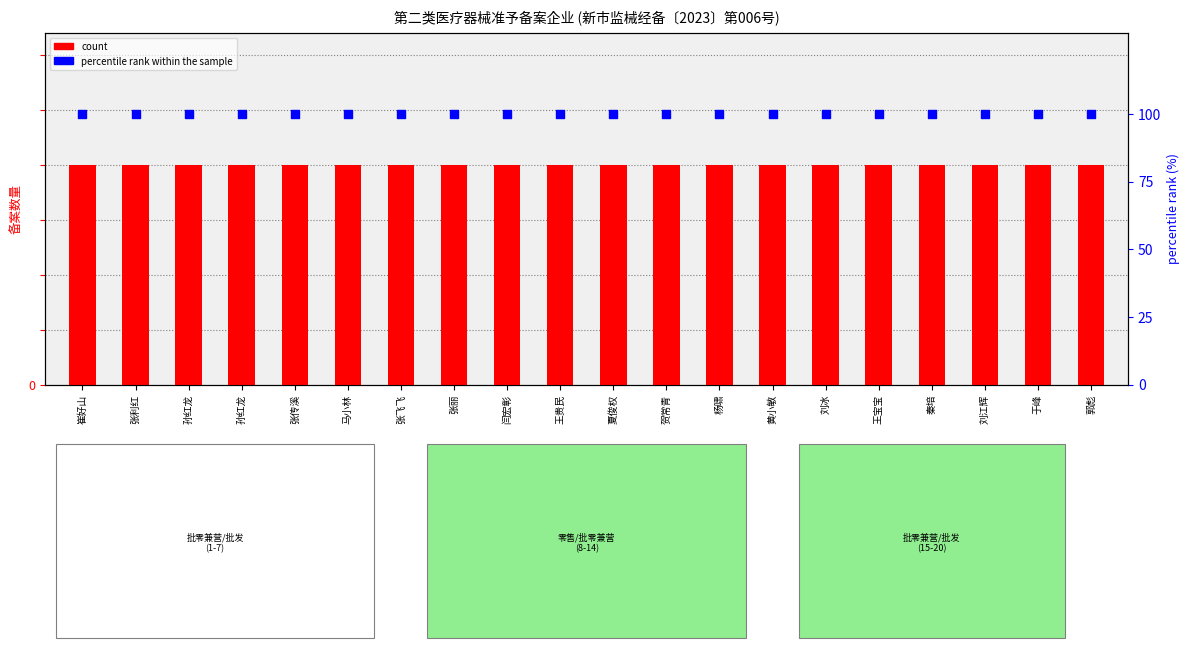

Which series has the widest spread of Y values?

count